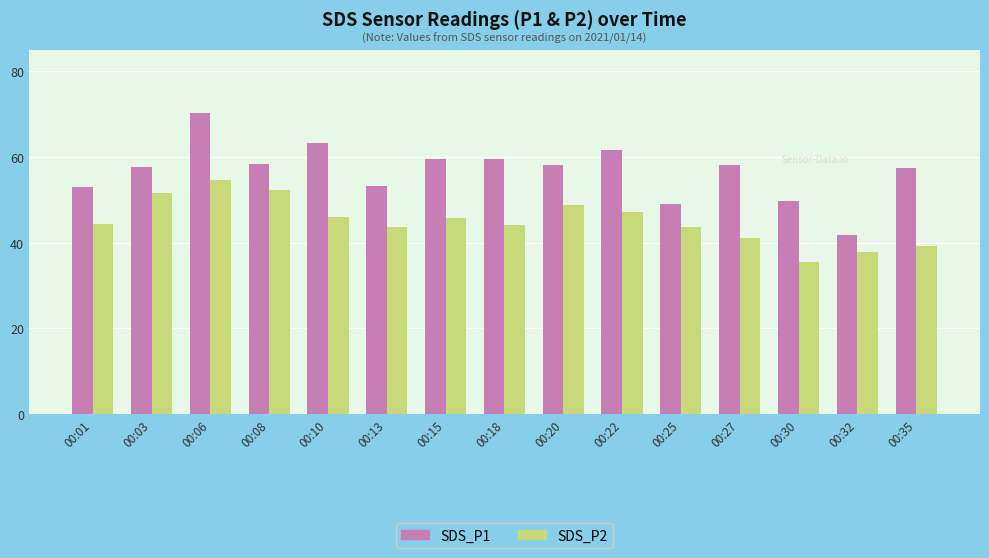

What is the smallest value displayed?

35.4